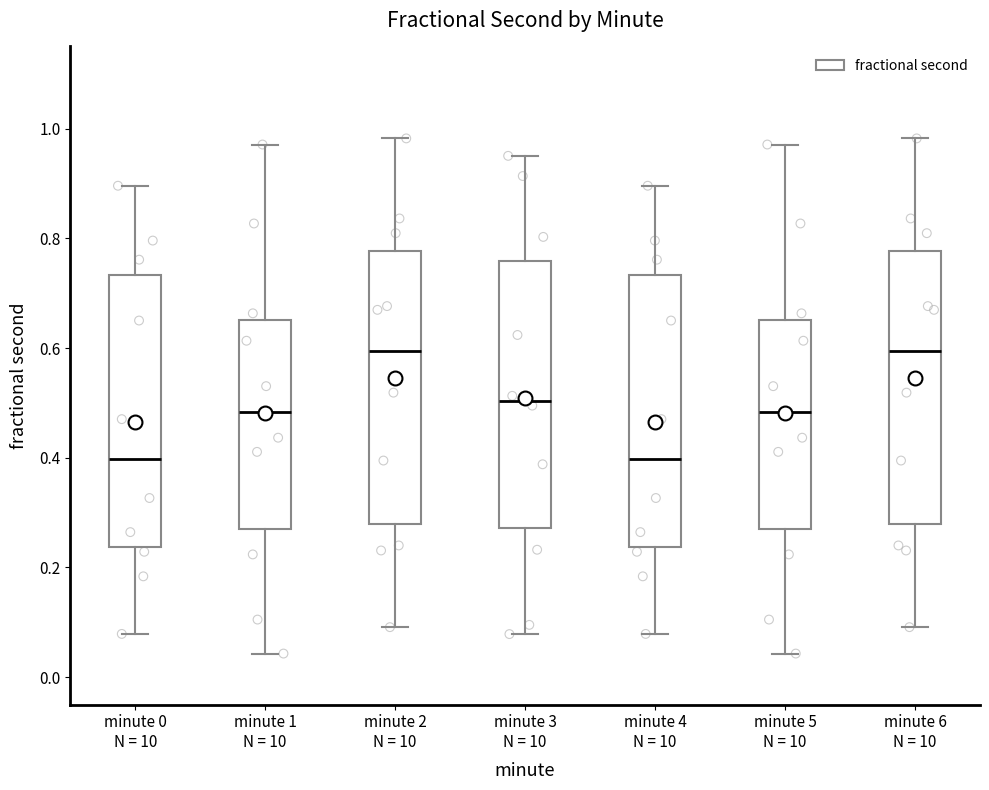

Reading left to right, transcribe this box plot: for each box, give where its median line is, the range the box spans, and where its two whiskers end, as read against the y-axis. The values are not printed on the chart, so give them approximately, as read against the axis.

minute 0 N = 10: median 0.40, box 0.24 to 0.74, whiskers 0.08 to 0.90
minute 1 N = 10: median 0.48, box 0.28 to 0.66, whiskers 0.04 to 0.98
minute 2 N = 10: median 0.60, box 0.28 to 0.78, whiskers 0.10 to 0.98
minute 3 N = 10: median 0.50, box 0.28 to 0.76, whiskers 0.08 to 0.96
minute 4 N = 10: median 0.40, box 0.24 to 0.74, whiskers 0.08 to 0.90
minute 5 N = 10: median 0.48, box 0.28 to 0.66, whiskers 0.04 to 0.98
minute 6 N = 10: median 0.60, box 0.28 to 0.78, whiskers 0.10 to 0.98